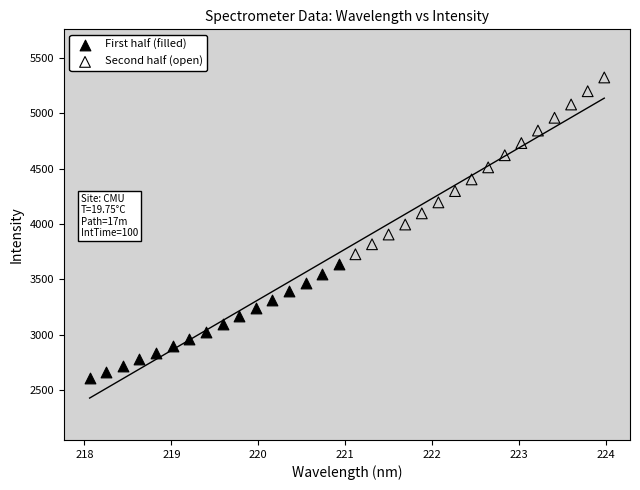

What are all the series names shown in the legend?

First half (filled), Second half (open)